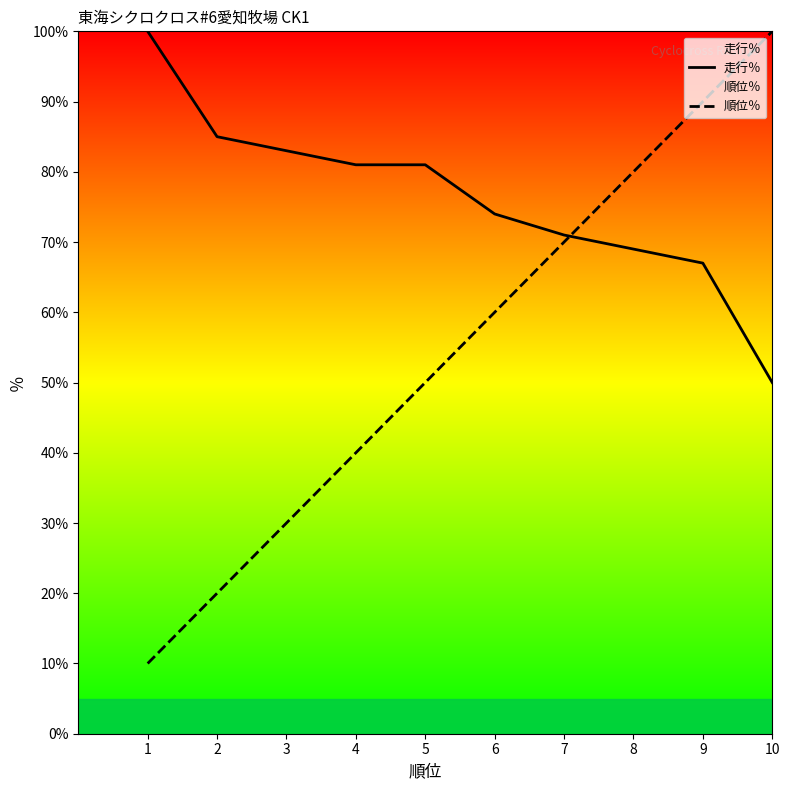

Which label corresponds to the smallest value in the chart?

1